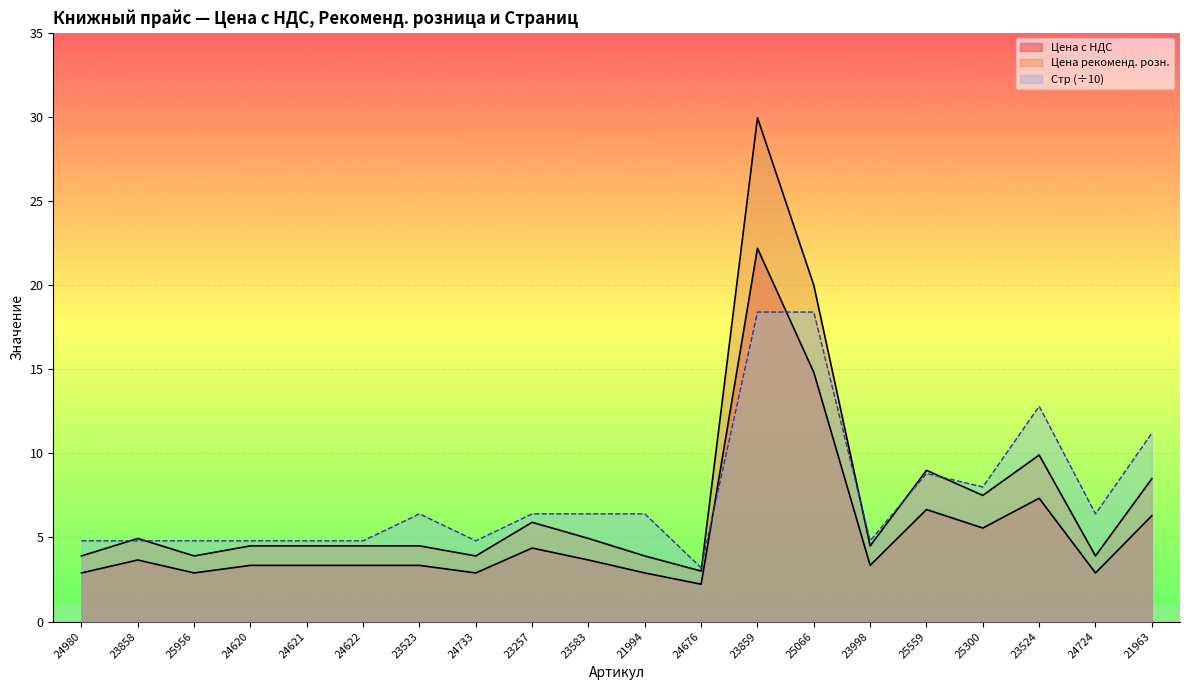

How many distinct data groups are displayed?

3